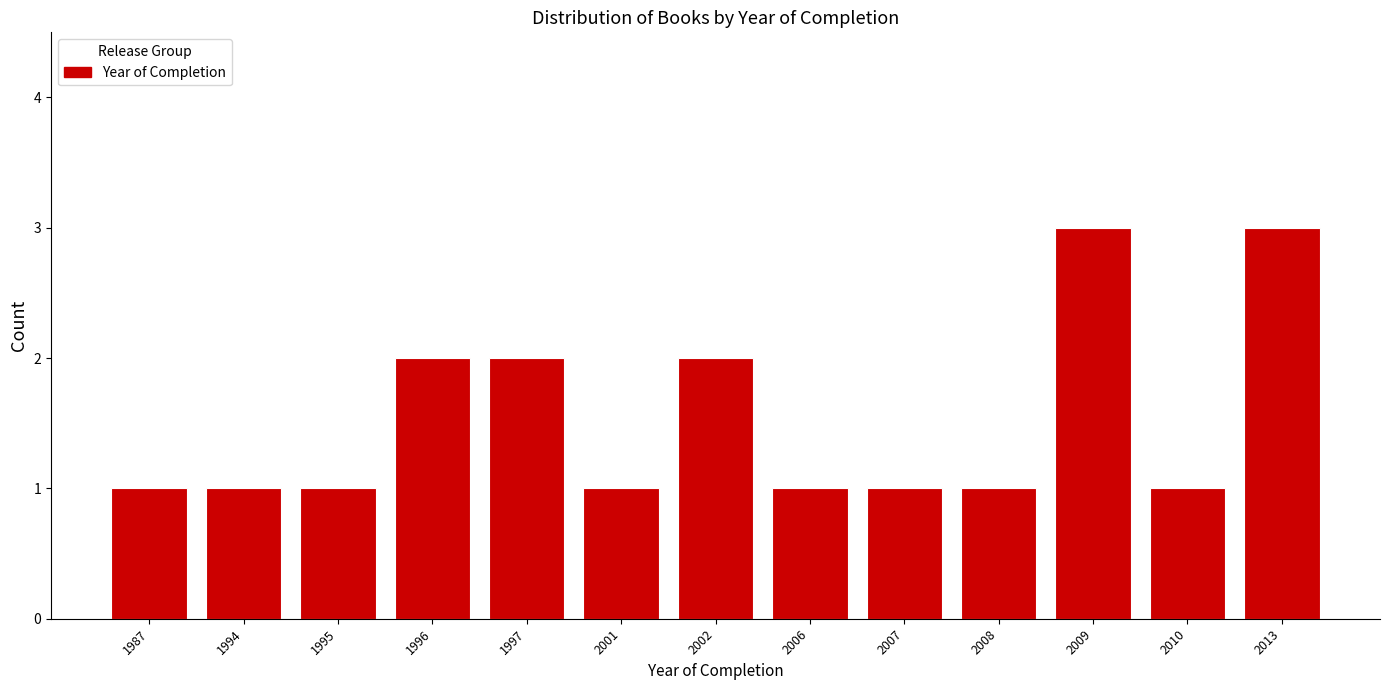

Reading left to right, what are all the values shown in this chart?

1	1	1	2	2	1	2	1	1	1	3	1	3